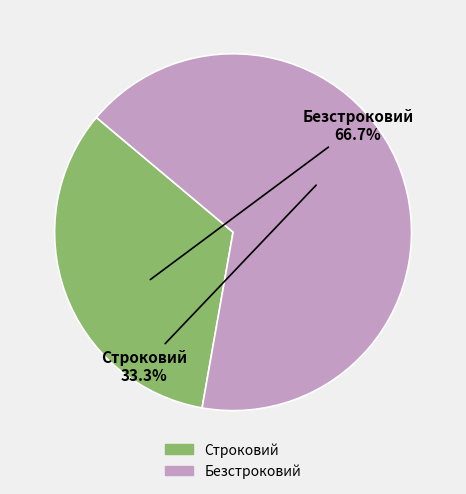

How many slices are in this pie chart?

2